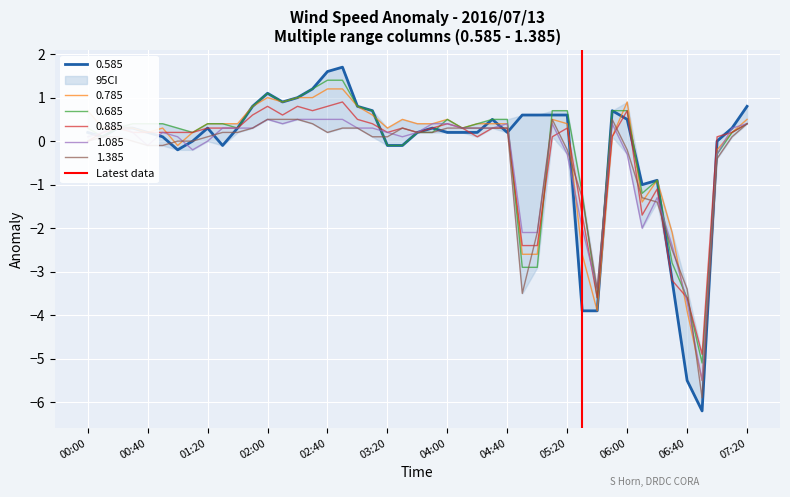

Is it true that 0.885 equals -0.0 at 00:00?

True